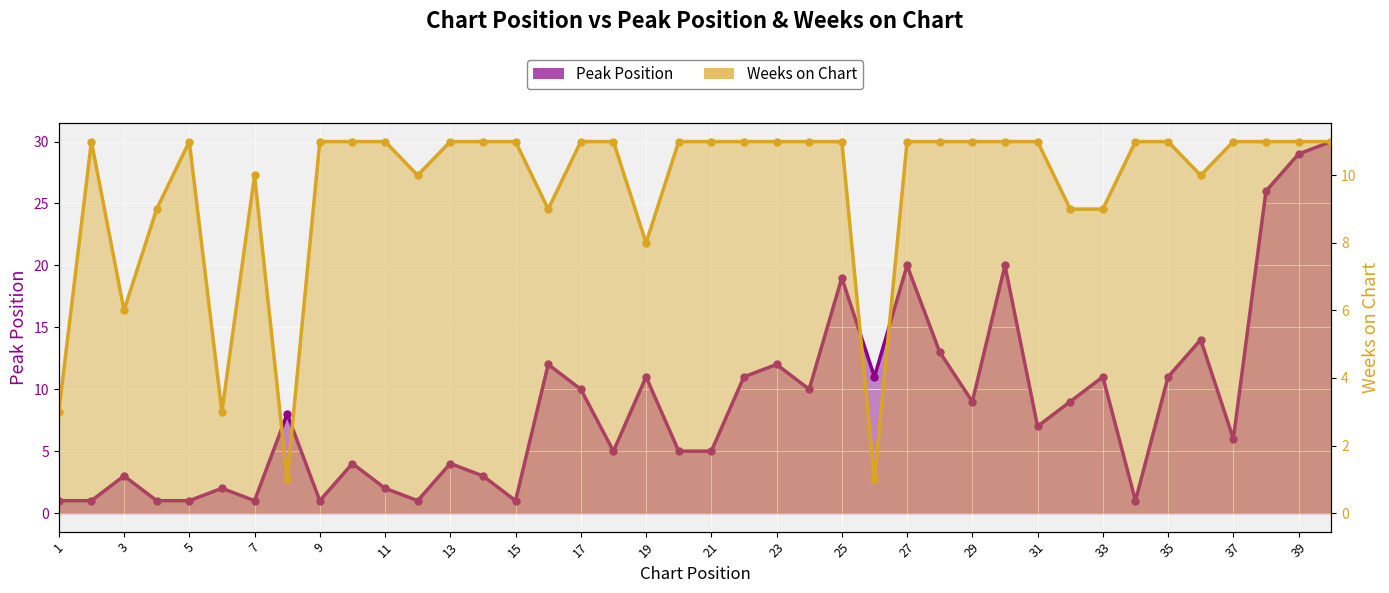

Count the number of data series in this chart.

2